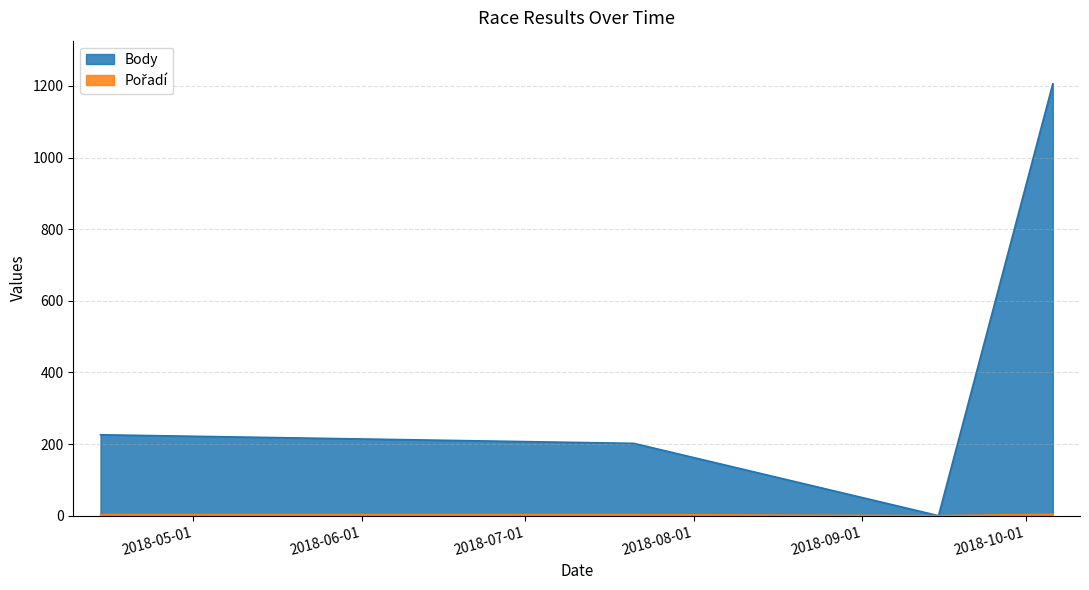

Reading right to left, list all the values displayed in this chart.

Body: 2018-04-14=226	2018-07-21=202	2018-09-15=0	2018-10-06=1206
Pořadí: 2018-04-14=3	2018-07-21=3	2018-09-15=0	2018-10-06=4